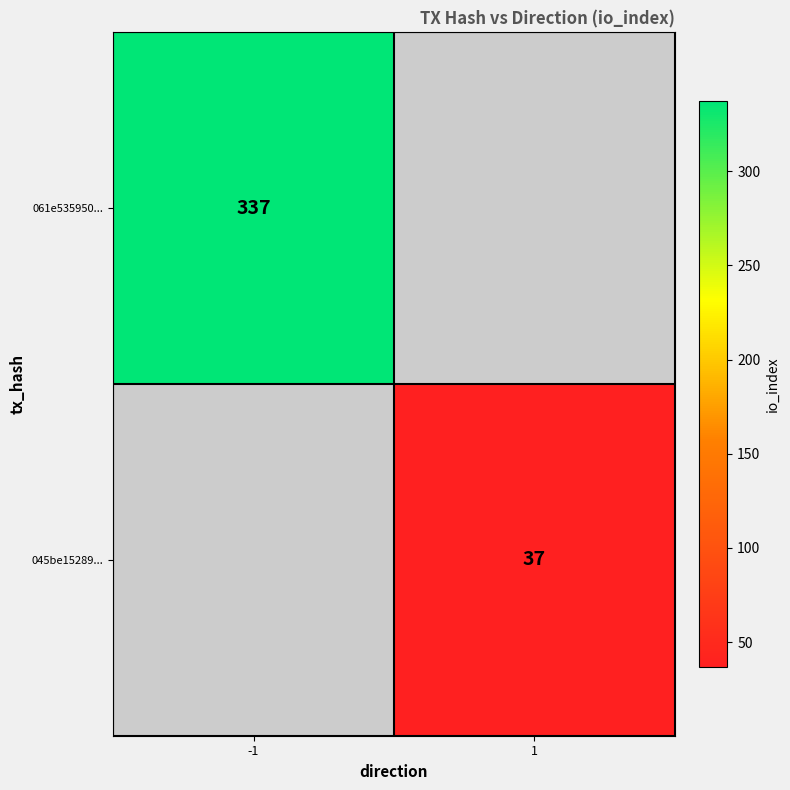

True or false: 045be15289... has a value of 37 at 1.

True